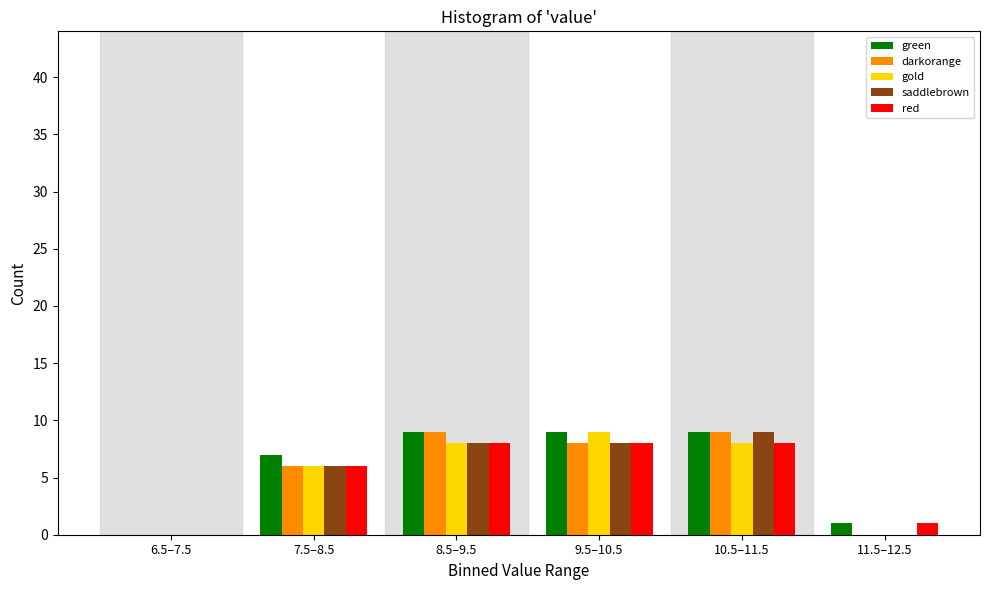

Reading right to left, what are all the values shown in this chart?

green: 11.5–12.5=1	10.5–11.5=9	9.5–10.5=9	8.5–9.5=9	7.5–8.5=7	6.5–7.5=0
darkorange: 11.5–12.5=0	10.5–11.5=9	9.5–10.5=8	8.5–9.5=9	7.5–8.5=6	6.5–7.5=0
gold: 11.5–12.5=0	10.5–11.5=8	9.5–10.5=9	8.5–9.5=8	7.5–8.5=6	6.5–7.5=0
saddlebrown: 11.5–12.5=0	10.5–11.5=9	9.5–10.5=8	8.5–9.5=8	7.5–8.5=6	6.5–7.5=0
red: 11.5–12.5=1	10.5–11.5=8	9.5–10.5=8	8.5–9.5=8	7.5–8.5=6	6.5–7.5=0